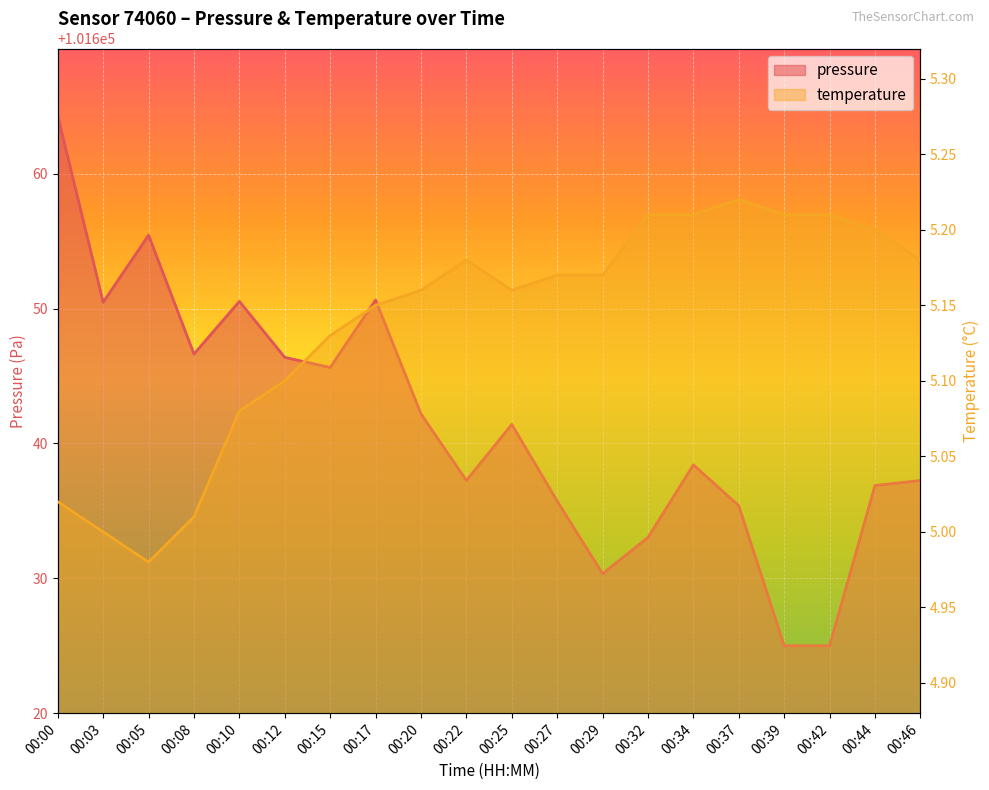

Between 00:32 and 00:15, which is larger?

00:15